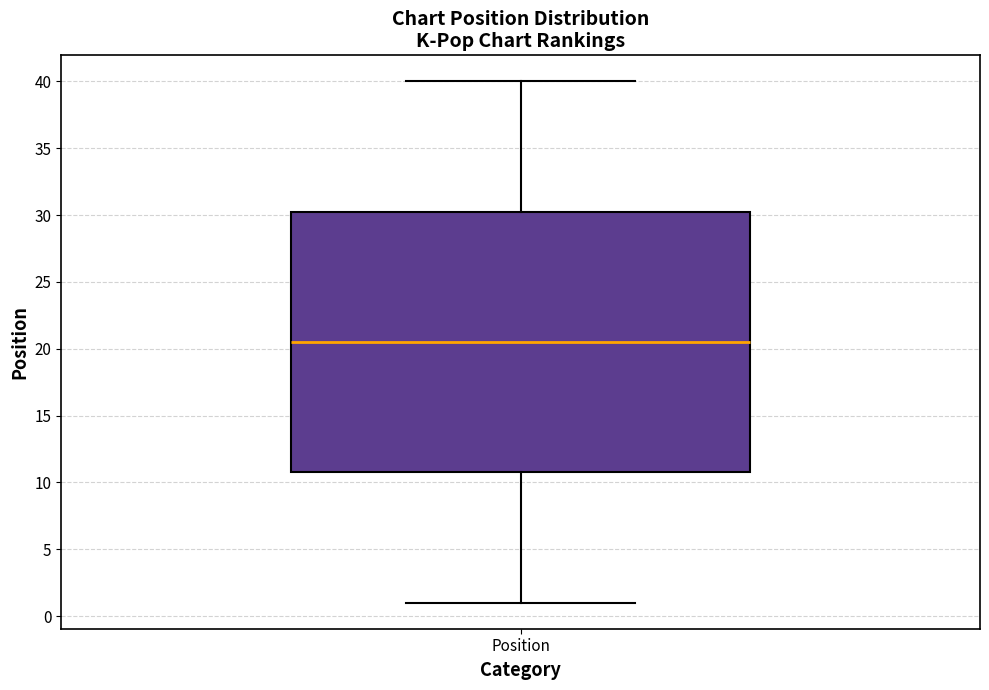

Transcribe this box plot: give where the median line is, the range the box spans, and where the two whiskers end, as read against the y-axis. The values are not printed on the chart, so give them approximately, as read against the axis.

median 20.5, box 11.0 to 30.5, whiskers 1.0 to 40.0